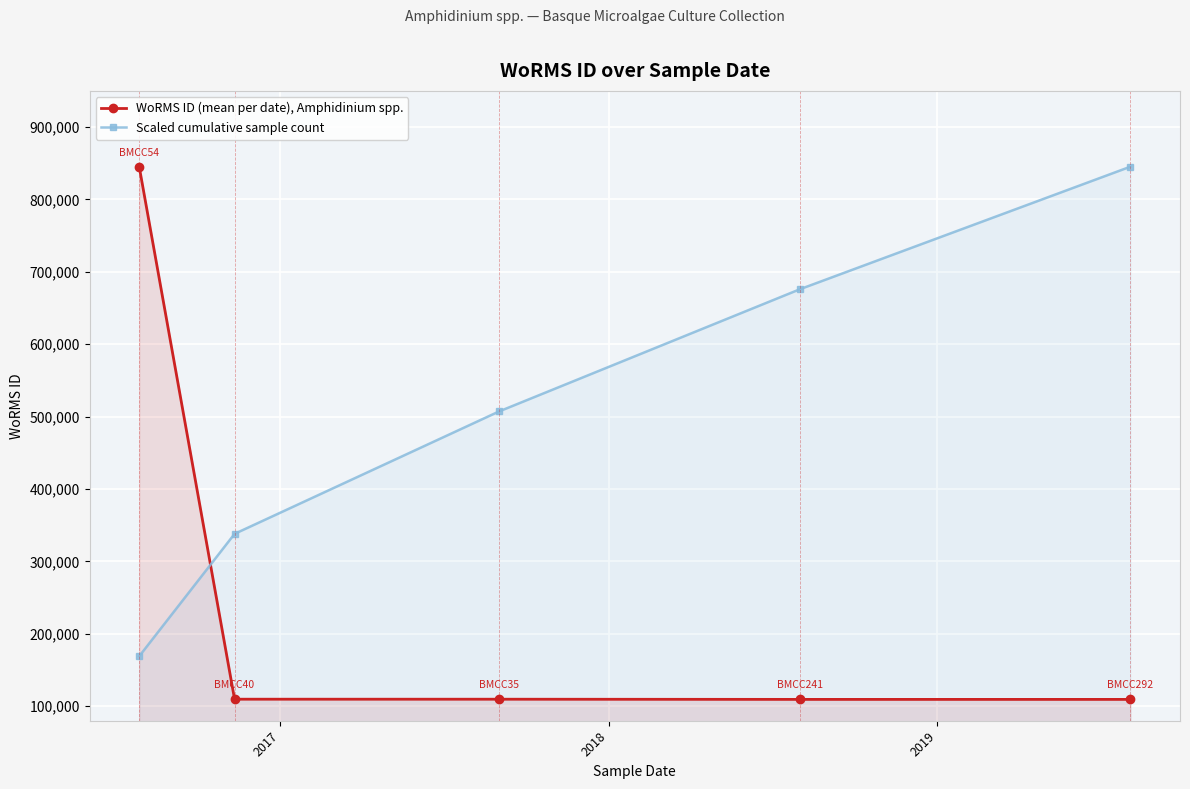

Which series has the largest total across all categories?

Scaled cumulative sample count